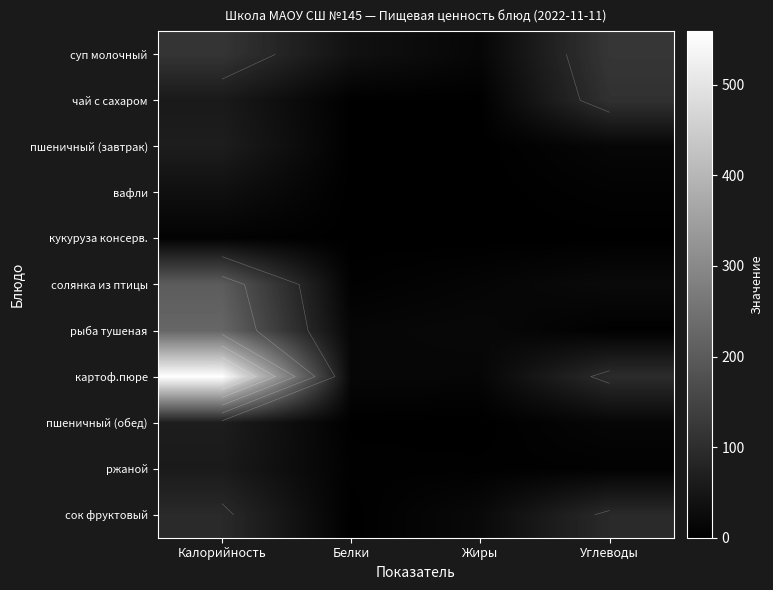

What is the maximum value shown in the chart?

559.0